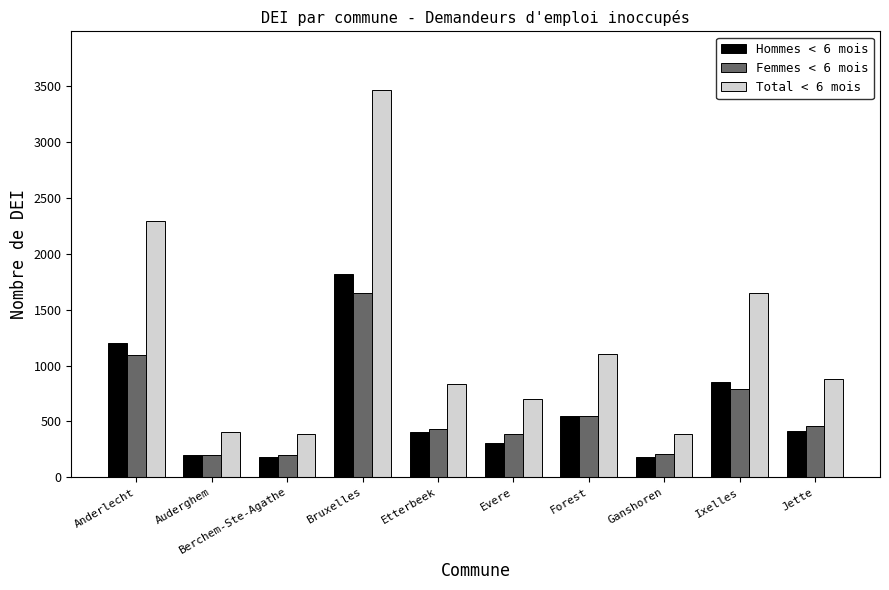

Which series has the largest total across all categories?

Total < 6 mois